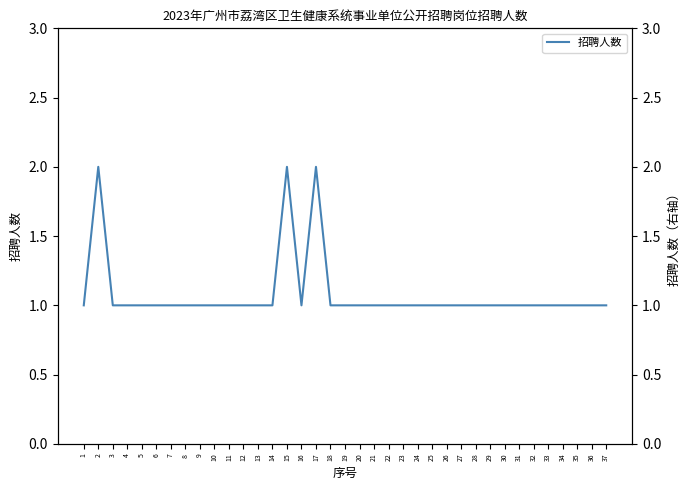

The chart shows a value of 1 at 9. True or false?

True